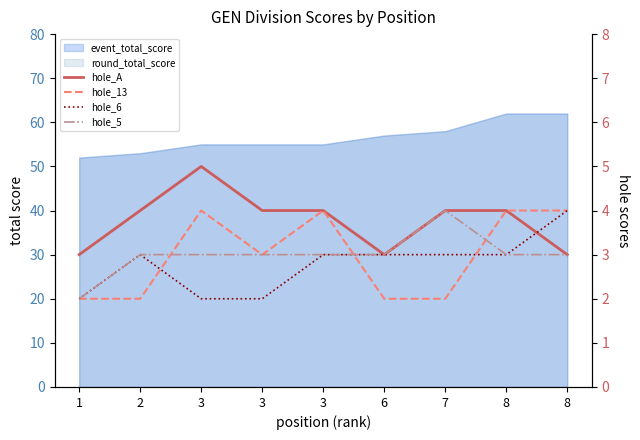

At which label is hole_13 closest to 3?

3